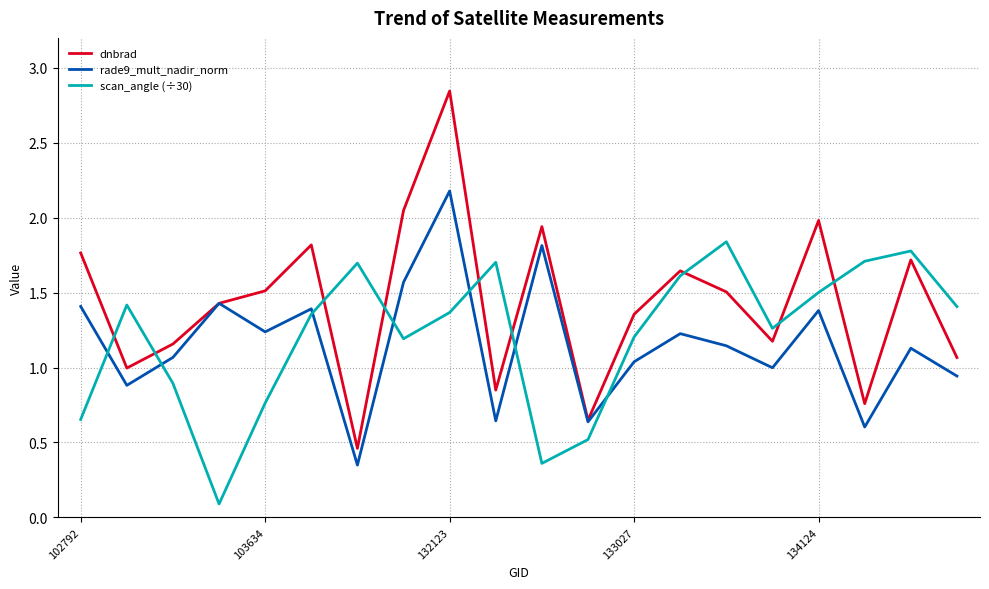

Which series has the widest spread of values?

dnbrad